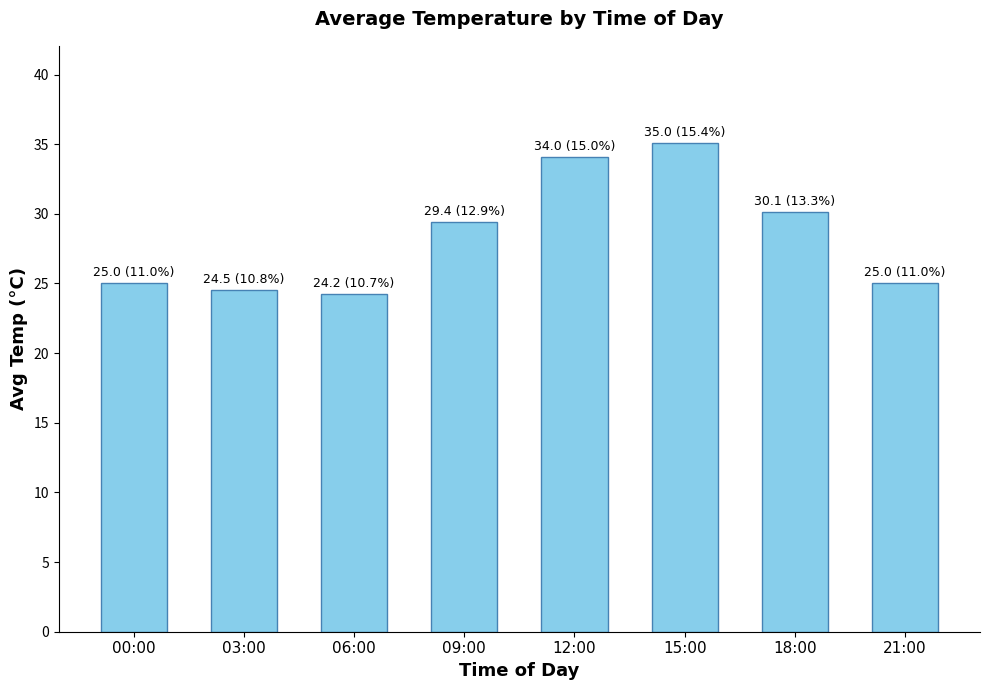

True or false: the data shows 44.9 at 21:00.

False